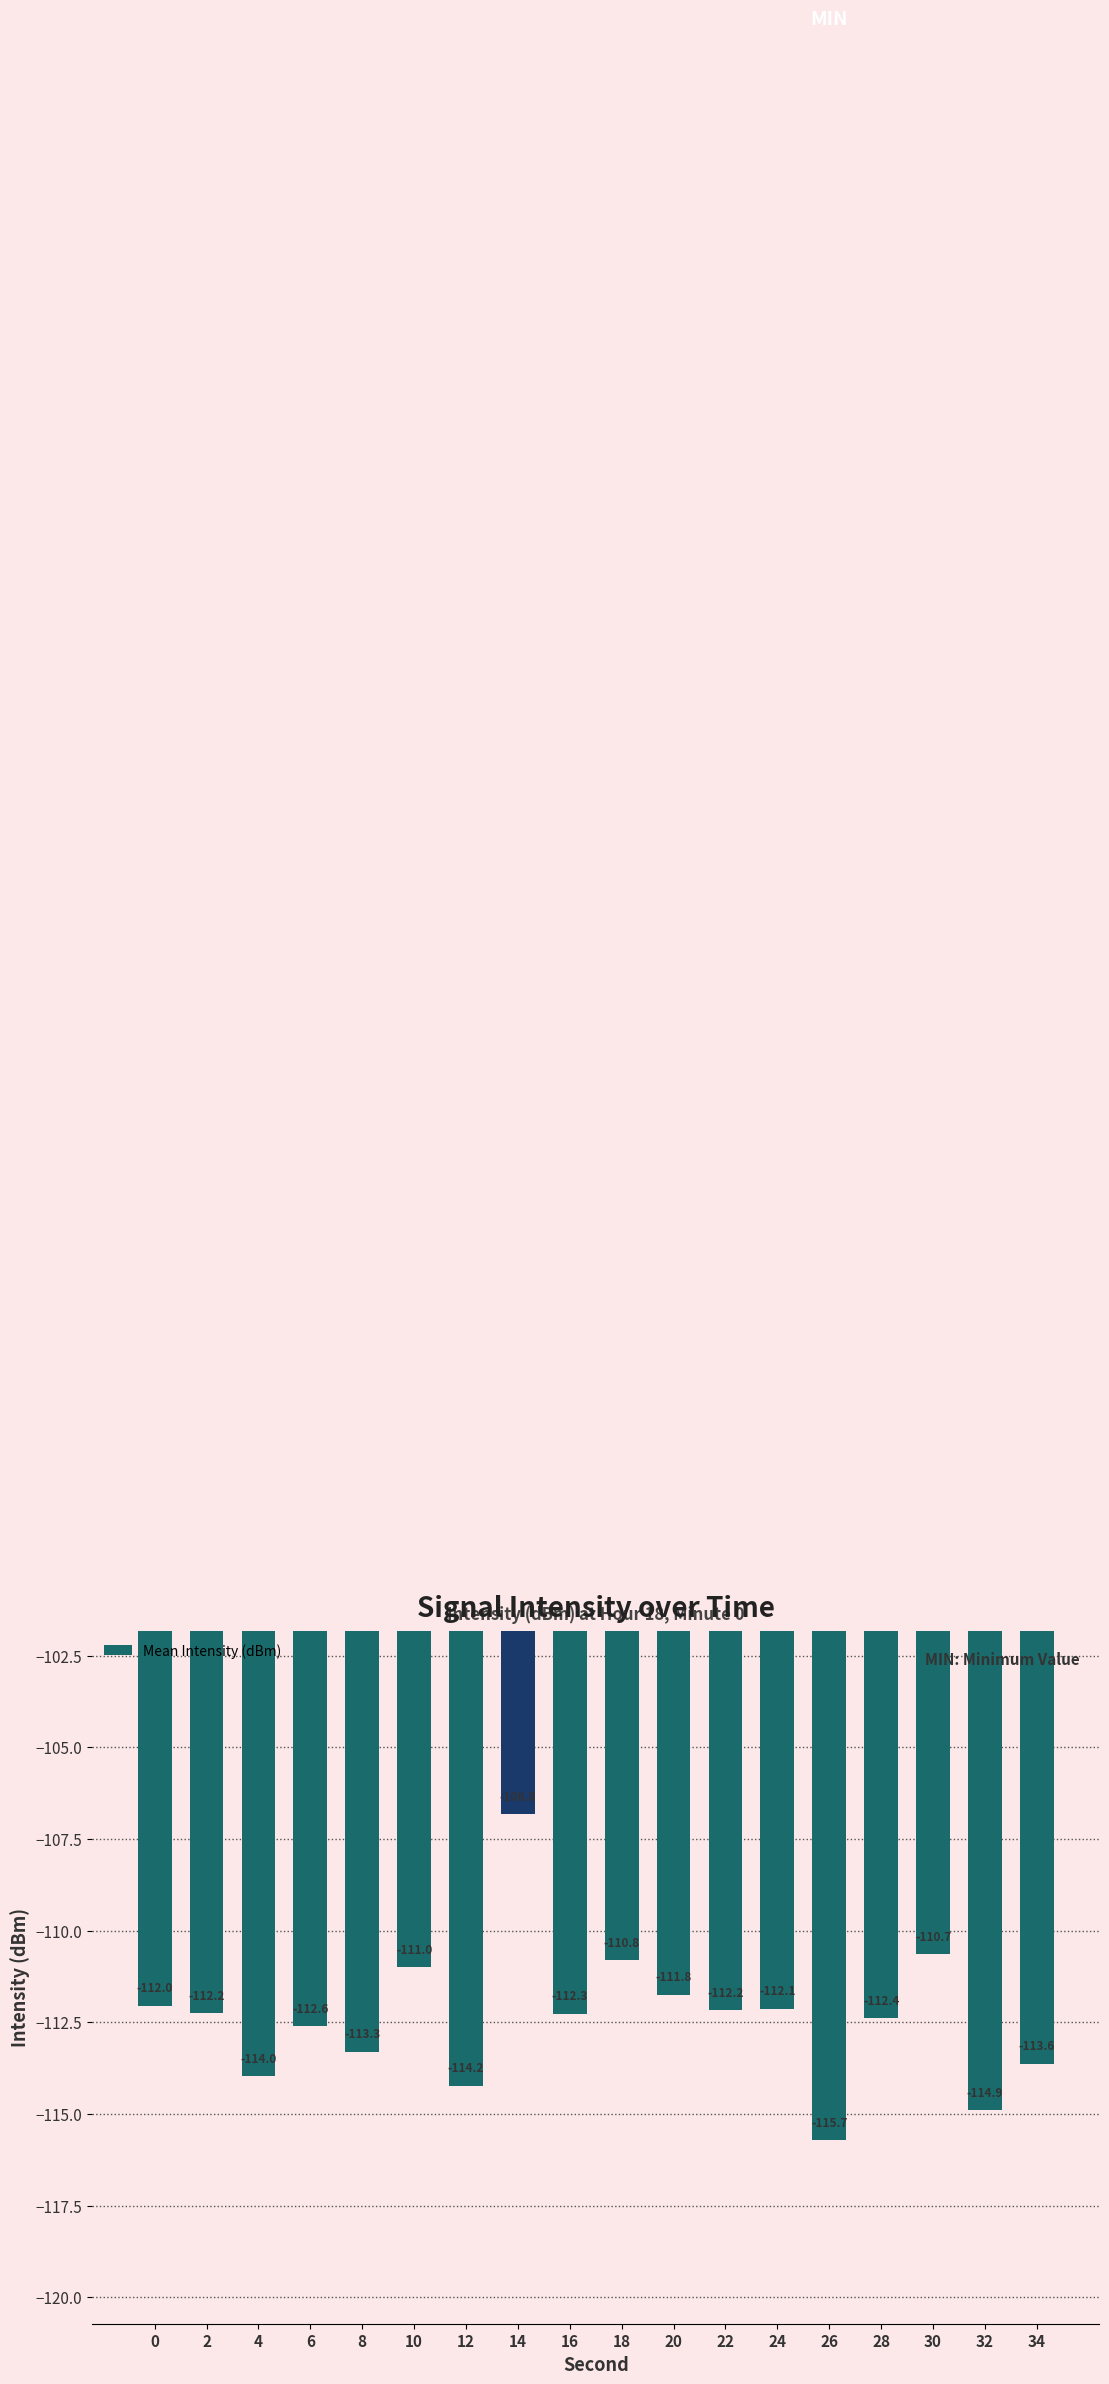

What is the difference between the values at 2 and 12?

2.0